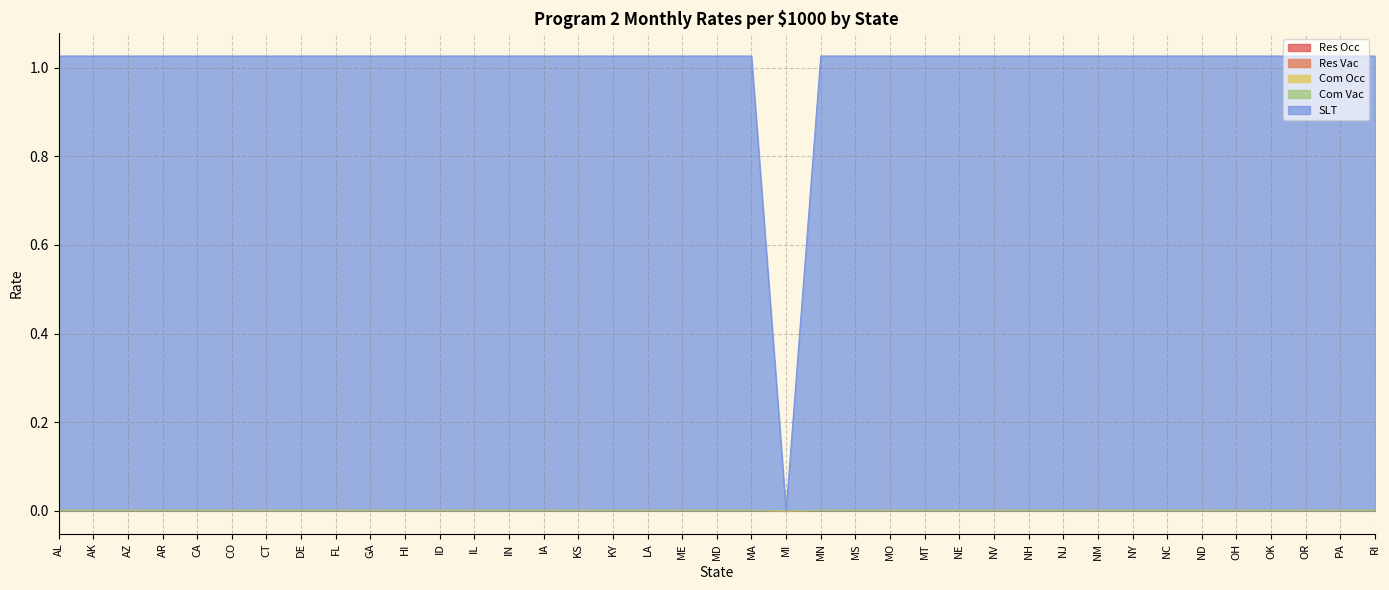

Is the value of SLT at AR greater than the value of Res Occ at IN?

Yes